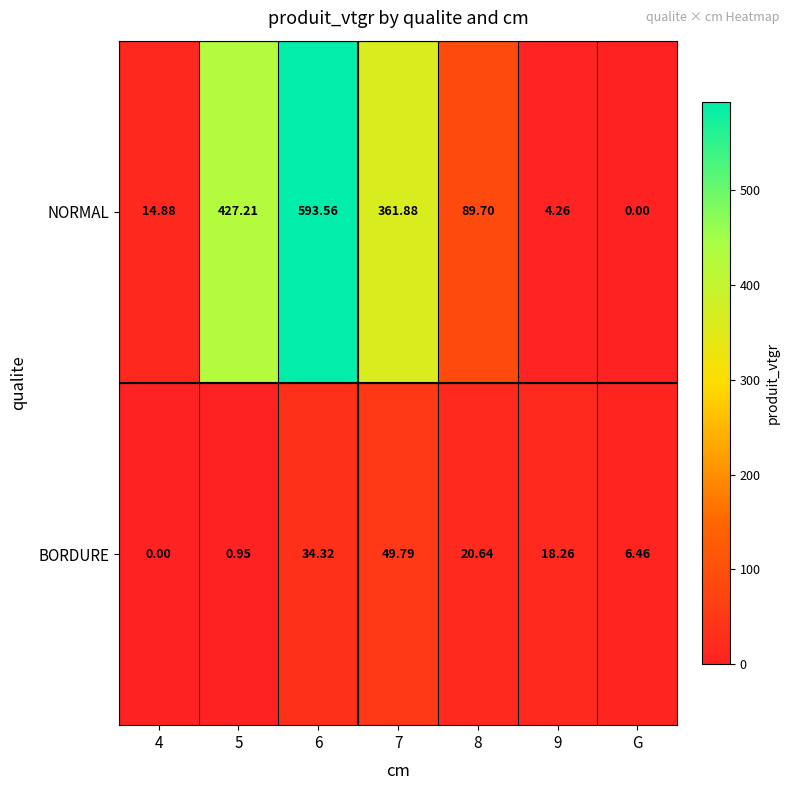

At how many categories does at least one series exceed 153?

3